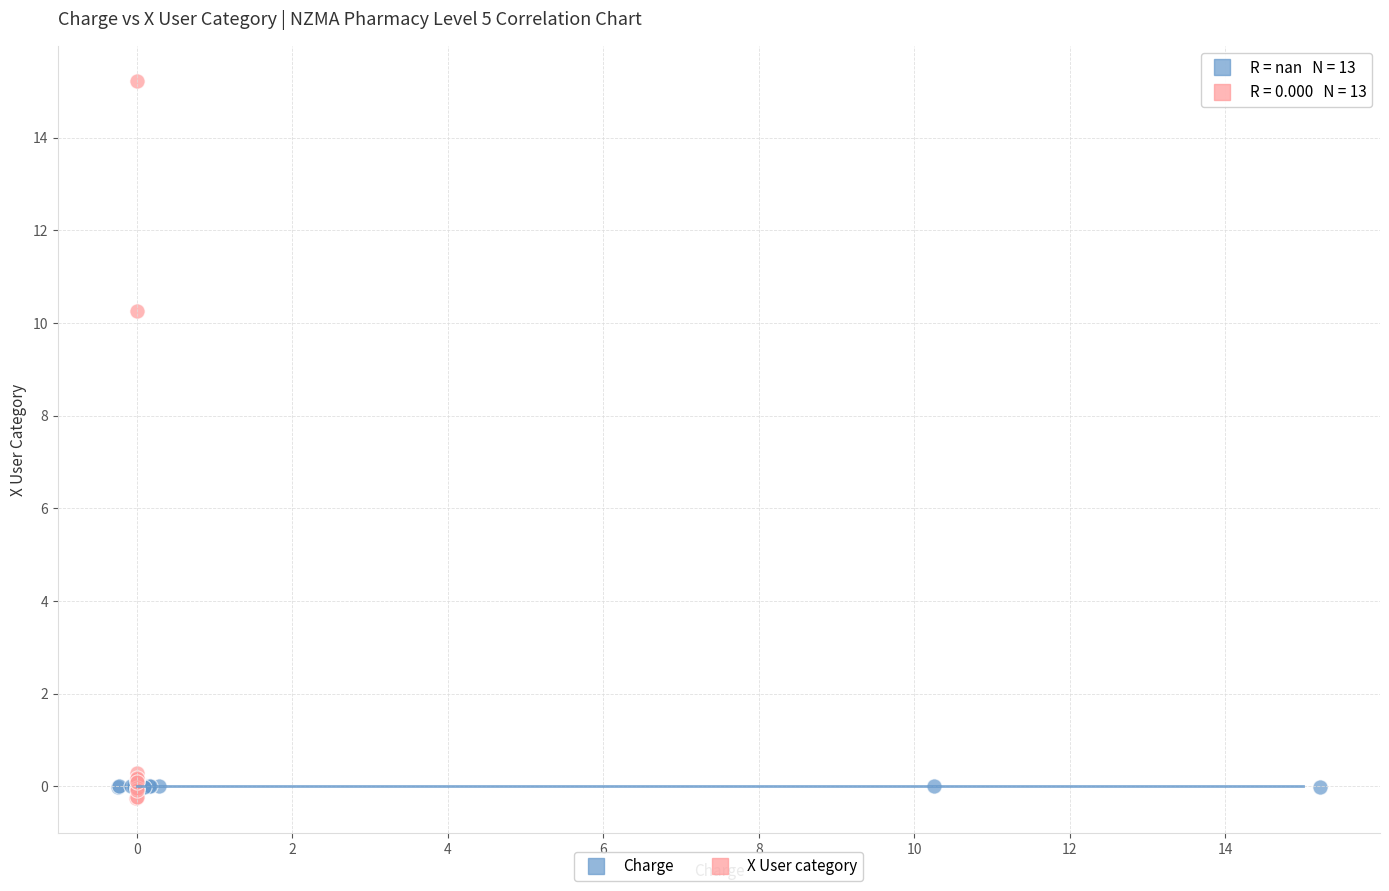

What are all the series names shown in the legend?

Charge, X User category